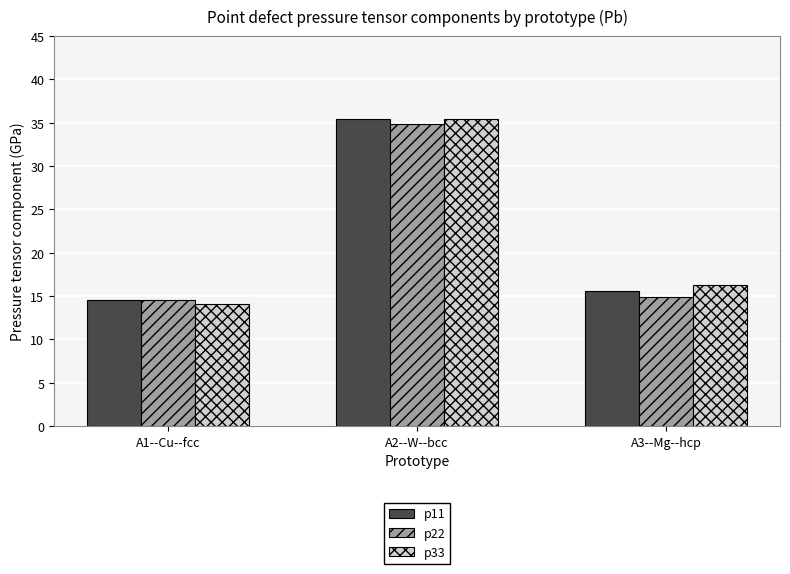

Count the number of categories in the chart.

3